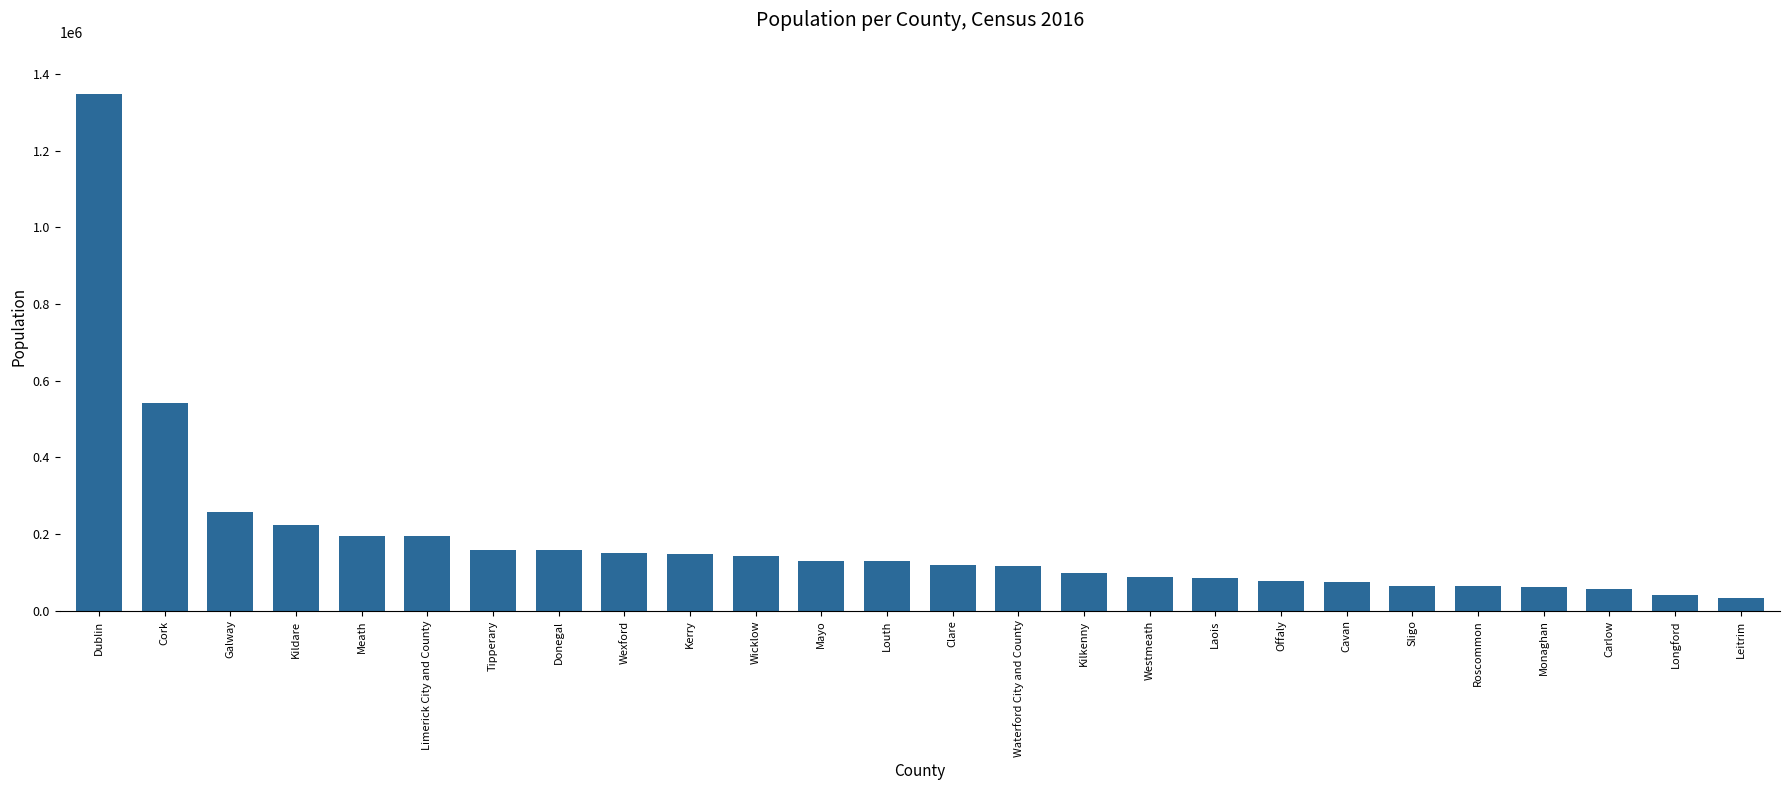

What is the label of the 15th bar from the left?

Waterford City and County